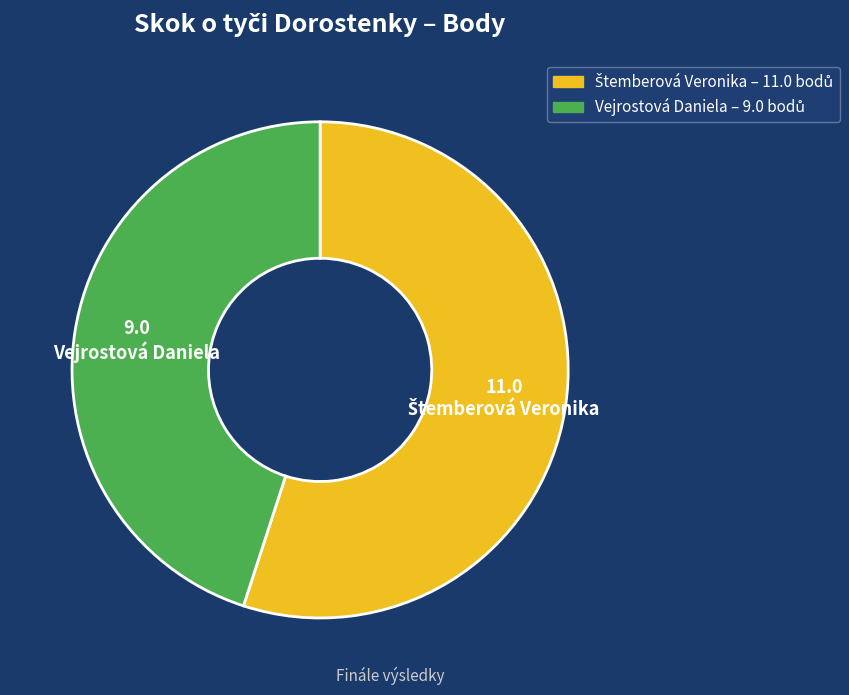

Is Vejrostová Daniela the majority of the pie?

No